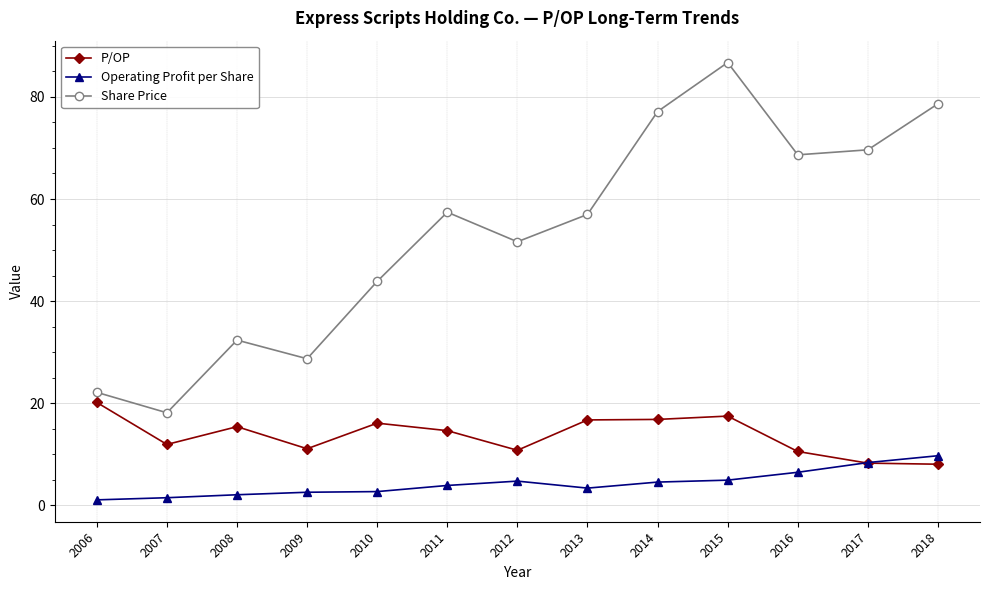

List the series in order of their overall mean, lowest first.

Operating Profit per Share, P/OP, Share Price